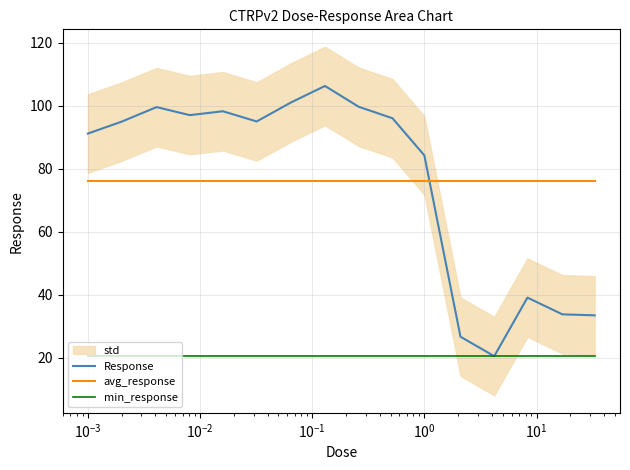

What is the maximum value for min_response?

20.5